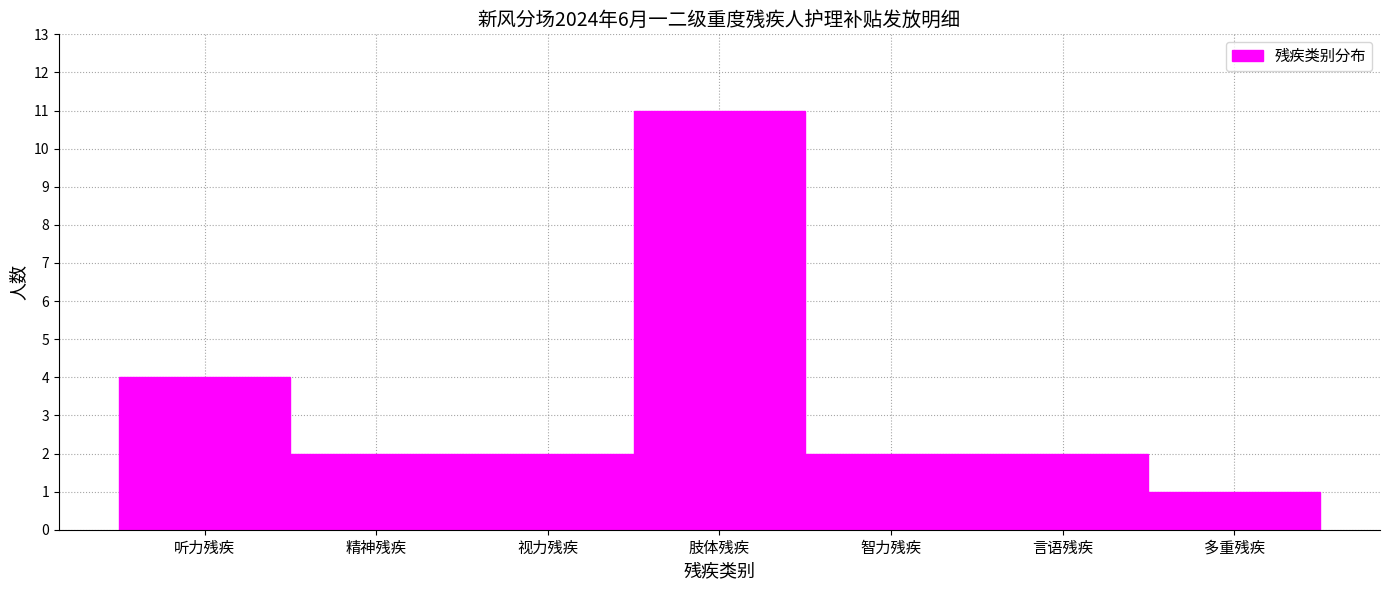

Reading right to left, list all the values displayed in this chart.

1	2	2	11	2	2	4